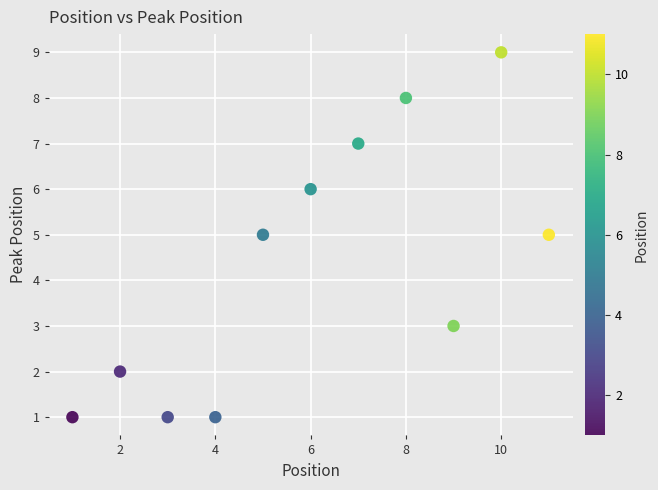

What is the range of Y values (max minus min)?

8